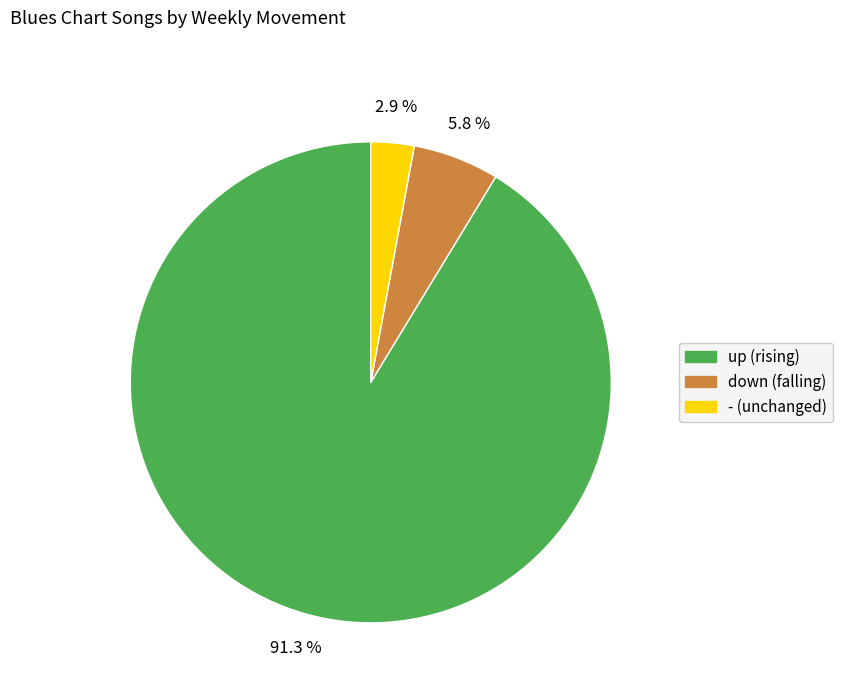

Does down represent more than half of the total?

No